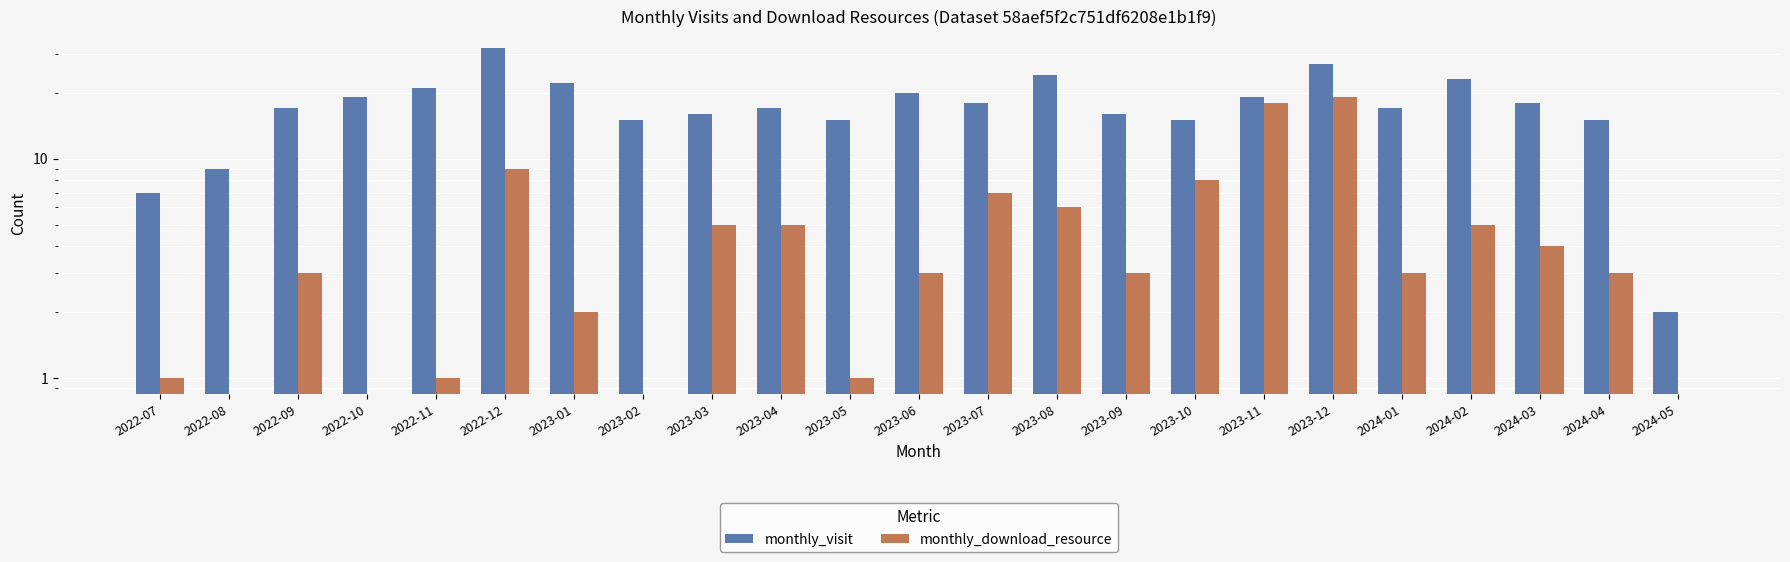

At which category does the chart reach its peak across all series?

2022-12